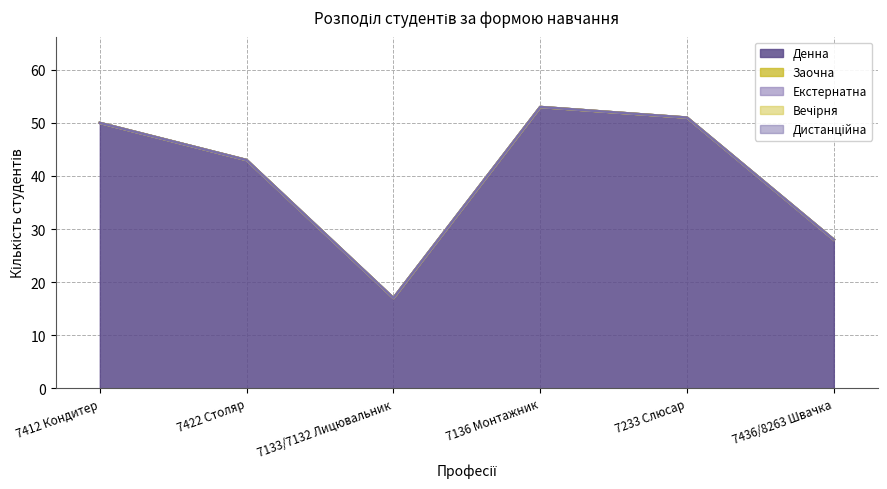

Reading left to right, extract all data points from this chart.

Денна: 7412 Кондитер=50	7422 Столяр=43	7133/7132 Лицювальник=17	7136 Монтажник=53	7233 Слюсар=51	7436/8263 Швачка=28
Заочна: 7412 Кондитер=0	7422 Столяр=0	7133/7132 Лицювальник=0	7136 Монтажник=0	7233 Слюсар=0	7436/8263 Швачка=0
Екстернатна: 7412 Кондитер=0	7422 Столяр=0	7133/7132 Лицювальник=0	7136 Монтажник=0	7233 Слюсар=0	7436/8263 Швачка=0
Вечірня: 7412 Кондитер=0	7422 Столяр=0	7133/7132 Лицювальник=0	7136 Монтажник=0	7233 Слюсар=0	7436/8263 Швачка=0
Дистанційна: 7412 Кондитер=0	7422 Столяр=0	7133/7132 Лицювальник=0	7136 Монтажник=0	7233 Слюсар=0	7436/8263 Швачка=0